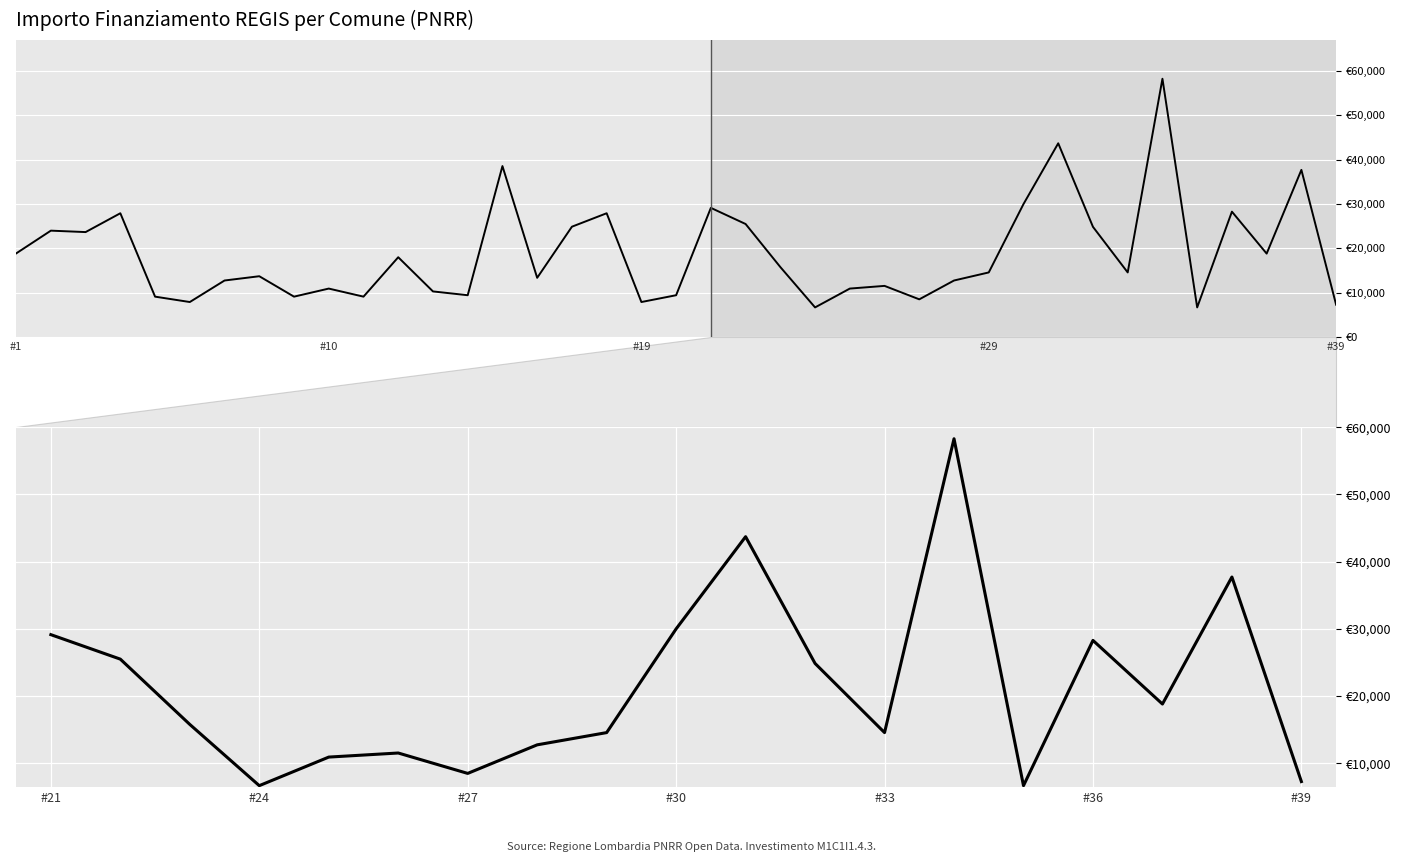

Where does the data first go above 15782?

#21